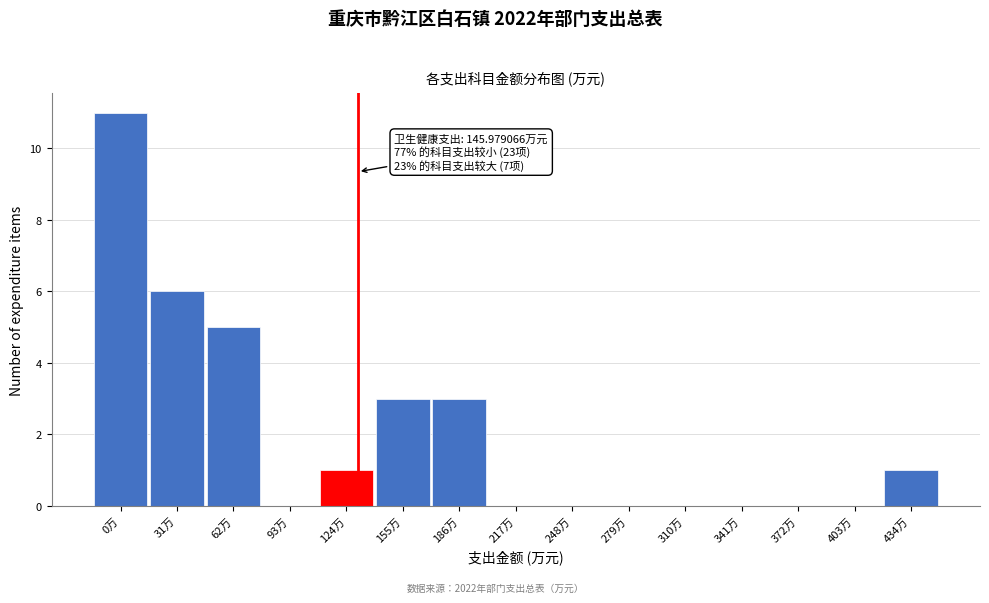

Reading left to right, list all the values displayed in this chart.

0万=11	31万=6	62万=5	93万=0	124万=1	155万=3	186万=3	217万=0	248万=0	279万=0	310万=0	341万=0	372万=0	403万=0	434万=1